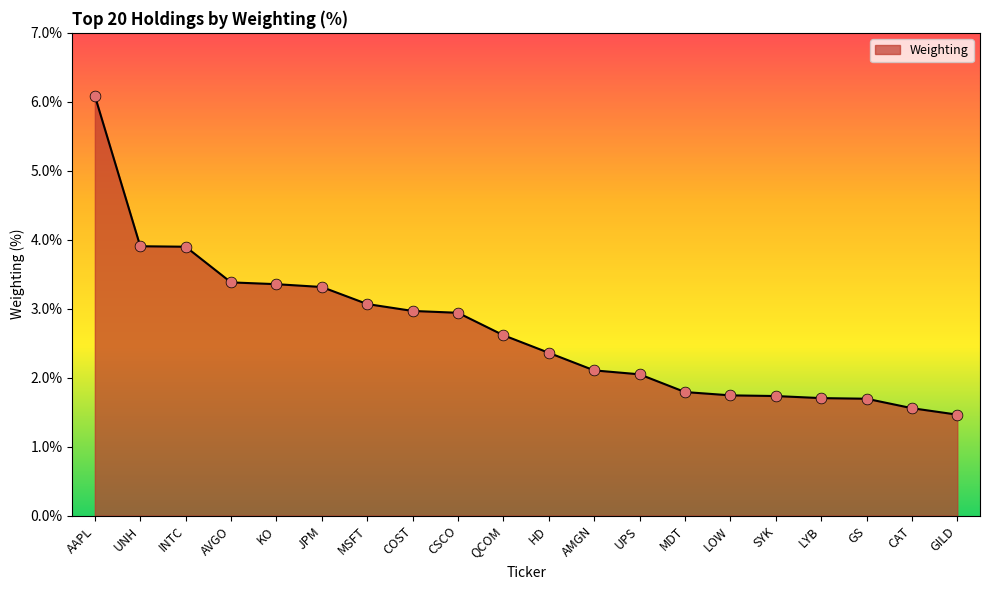

What is the change in value from AAPL to LYB?

-4.4